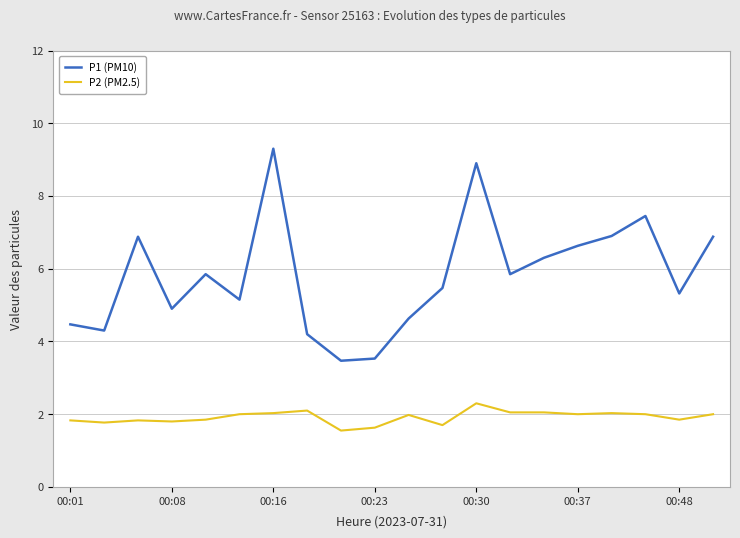

How many values in the P1 (PM10) series are below 5?

7